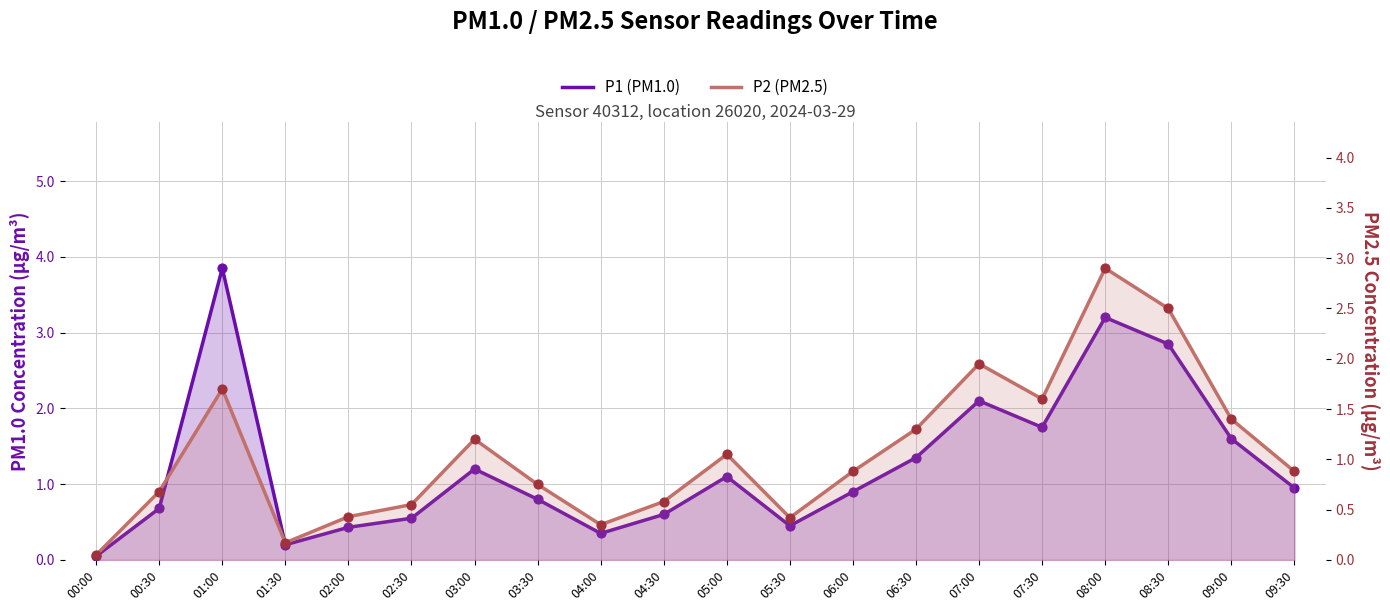

Which series reaches the maximum Y coordinate?

P1 (PM1.0)